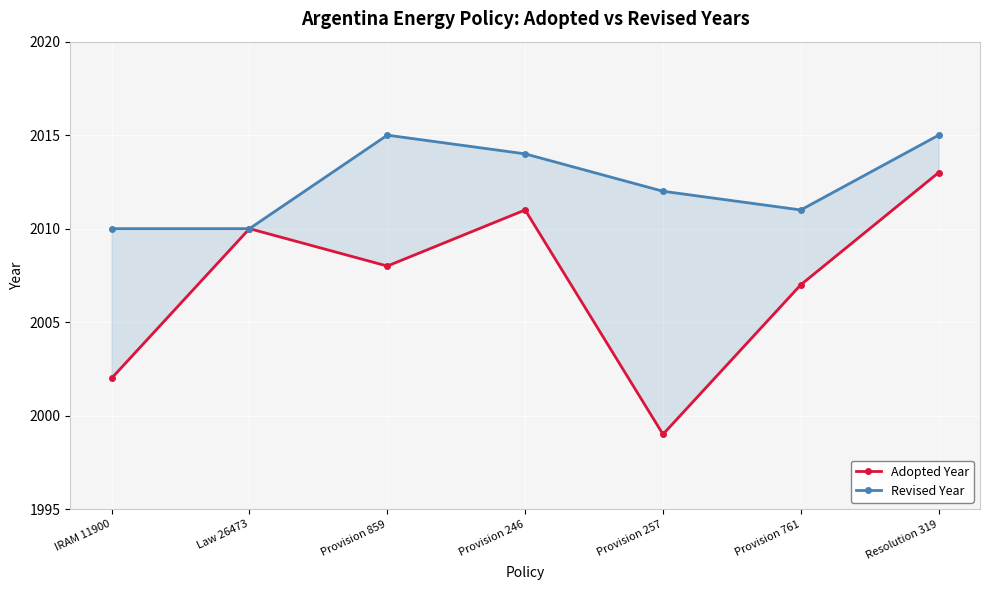

How many Revised Year values are between 2010 and 2015?

7